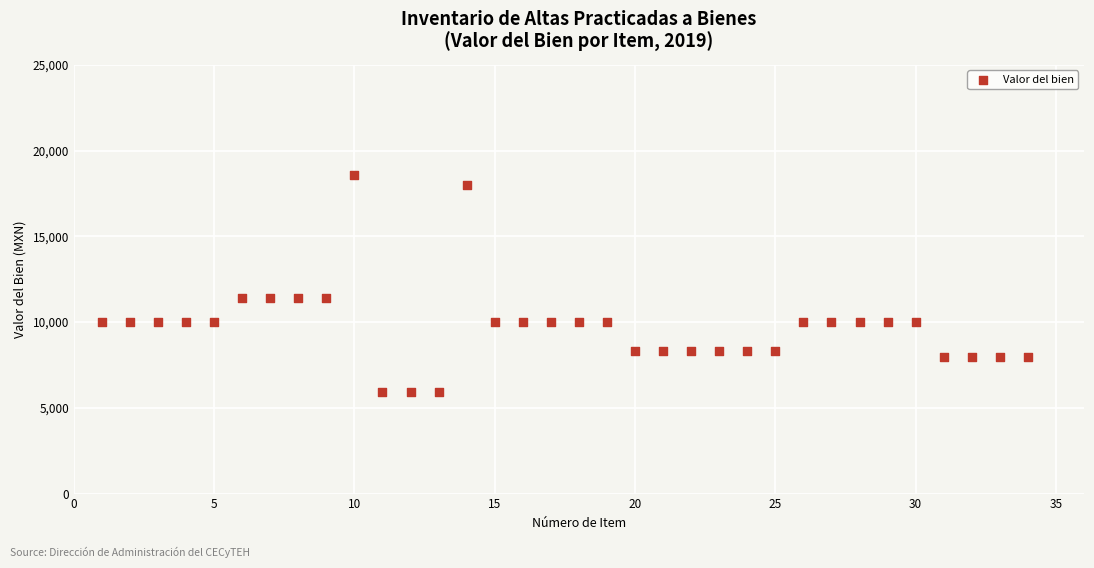

What is the range of X values (max minus min)?

33.0